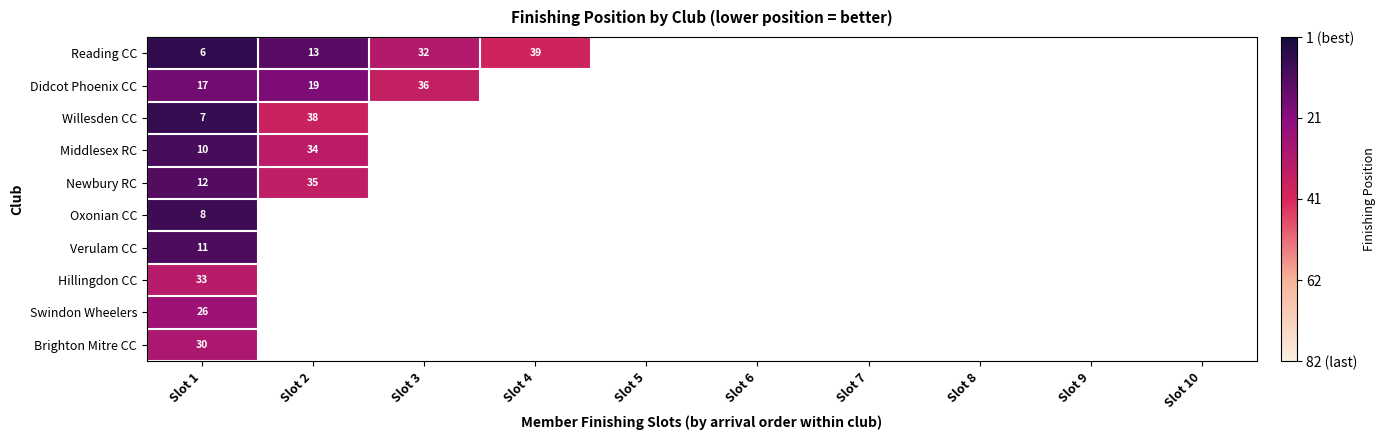

How many categories are shown in the chart?

10